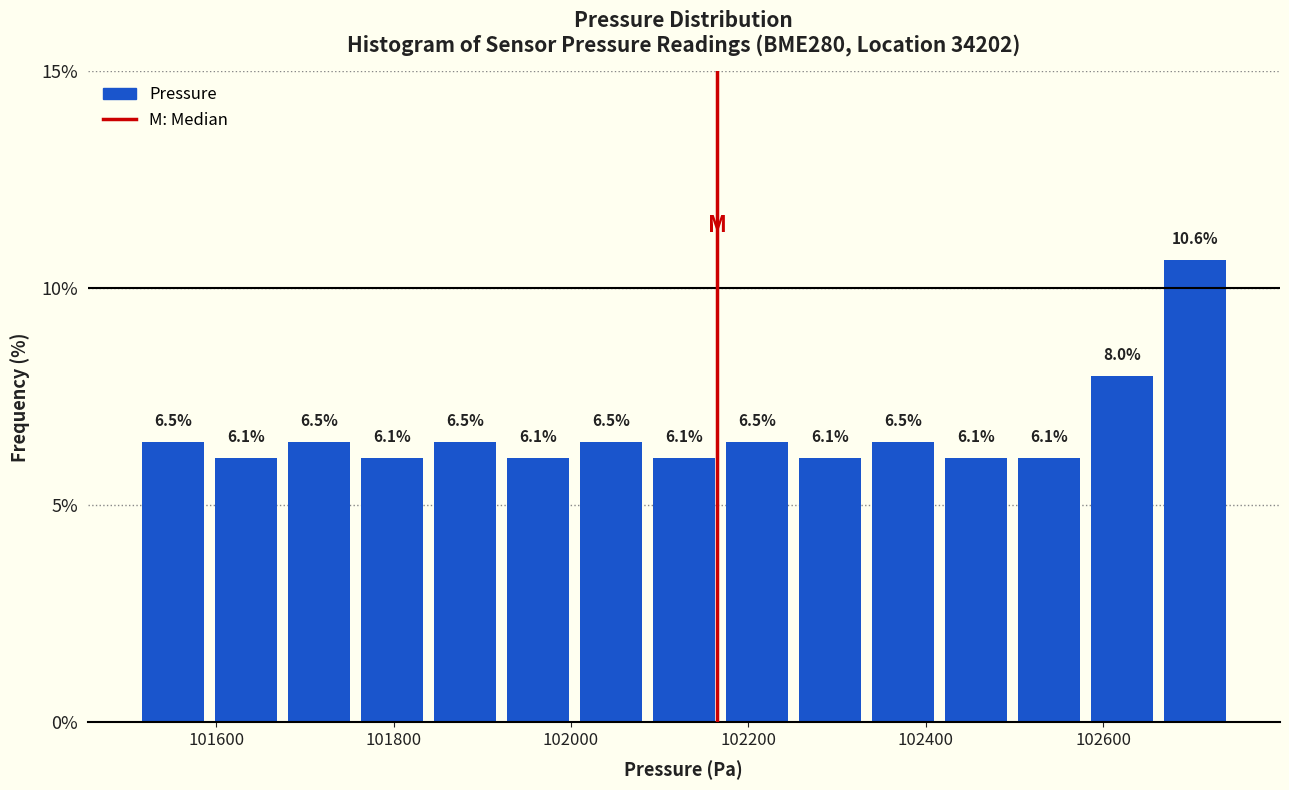

Reading left to right, list every bar in this chart as the range it spans on the x-axis followed by its height. The bar edges are not printed on the chart, so give them approximately, as read against the axis.

101520 to 101600: 6.5
101600 to 101680: 6.1
101680 to 101760: 6.5
101760 to 101840: 6.1
101840 to 101920: 6.5
101920 to 102000: 6.1
102000 to 102080: 6.5
102080 to 102160: 6.1
102160 to 102260: 6.5
102260 to 102340: 6.1
102340 to 102420: 6.5
102420 to 102500: 6.1
102500 to 102580: 6.1
102580 to 102660: 8.0
102660 to 102740: 10.6